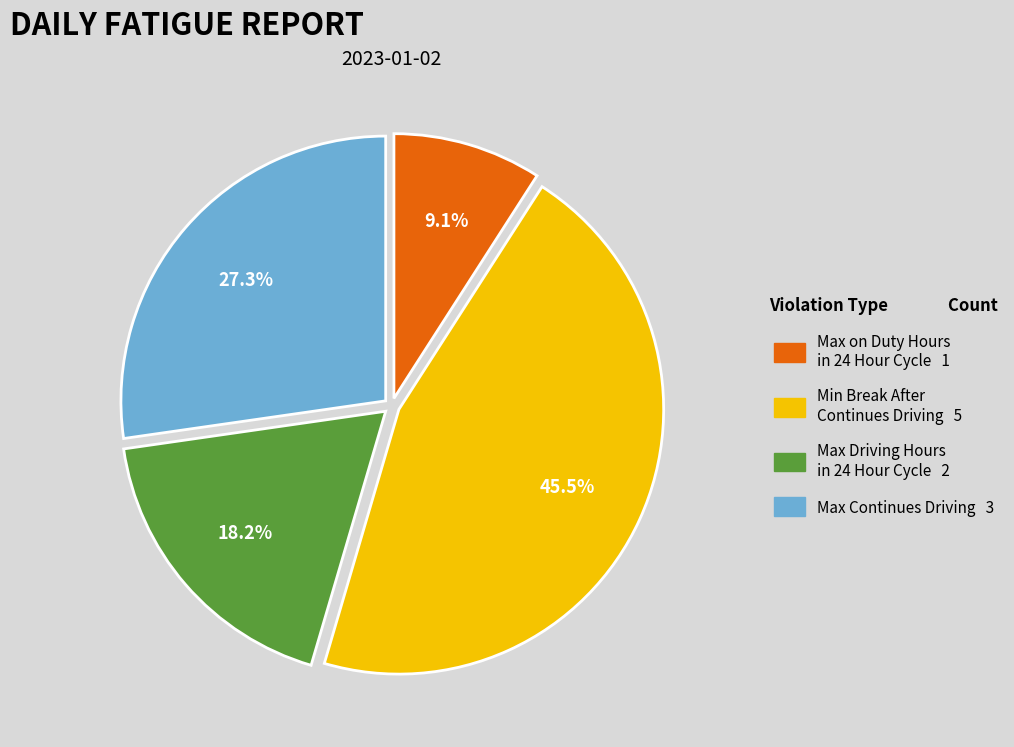

Which category has the biggest portion of the pie?

Min Break After Continues Driving